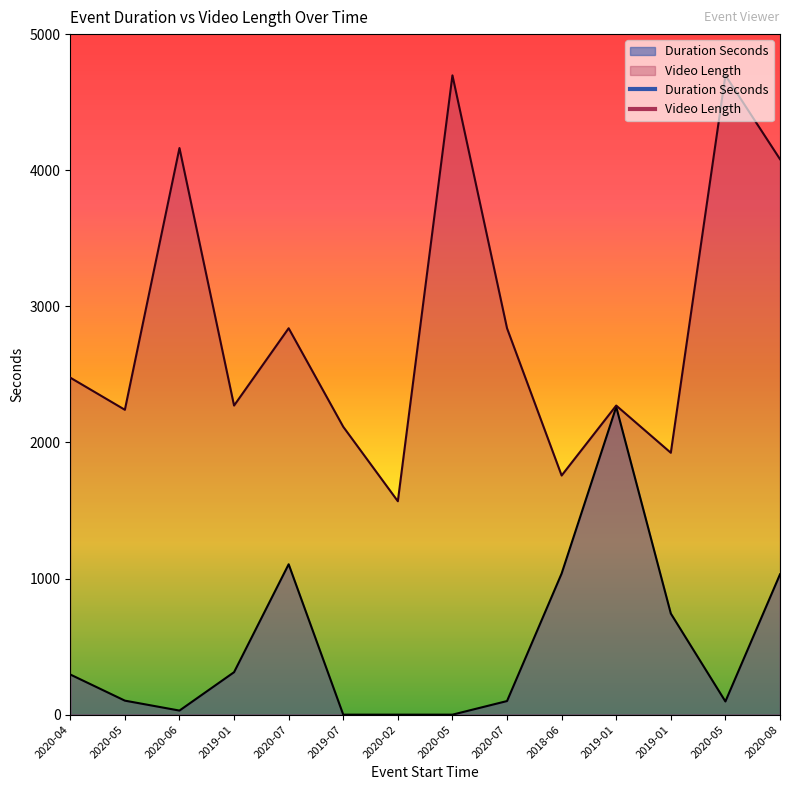

True or false: Duration Seconds and Video Length cross at least once.

False